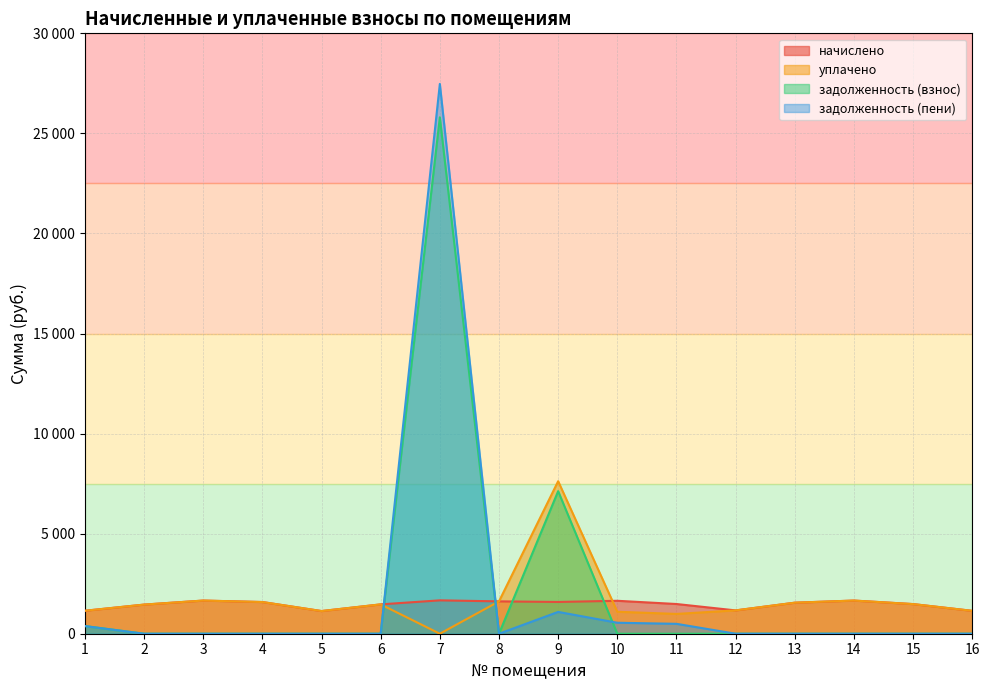

What value does the начислено series have at 3?

1657.0